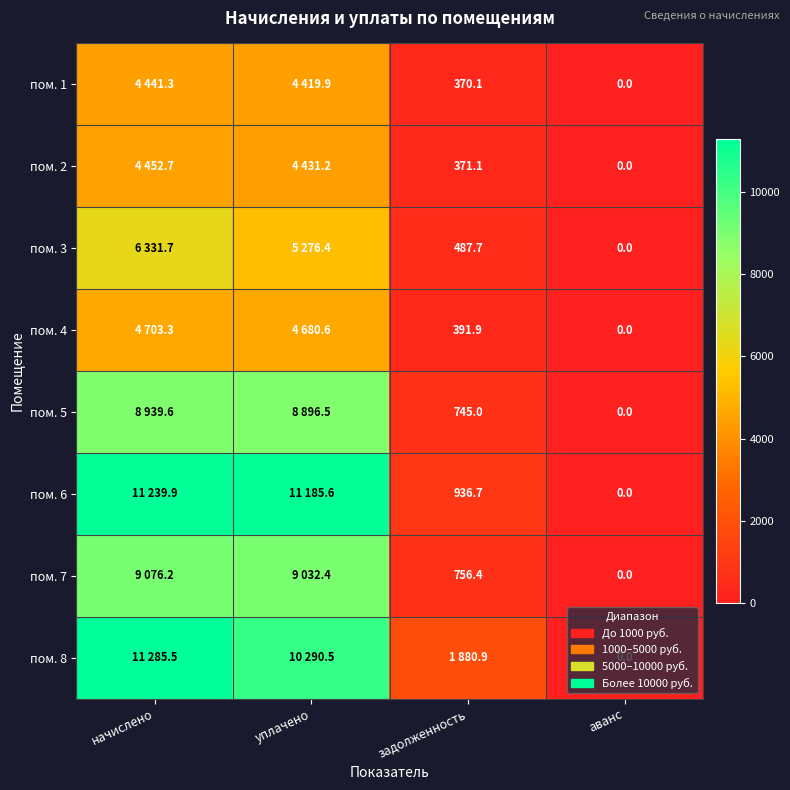

Is the value of пом. 2 at начислено greater than the value of пом. 8 at уплачено?

No